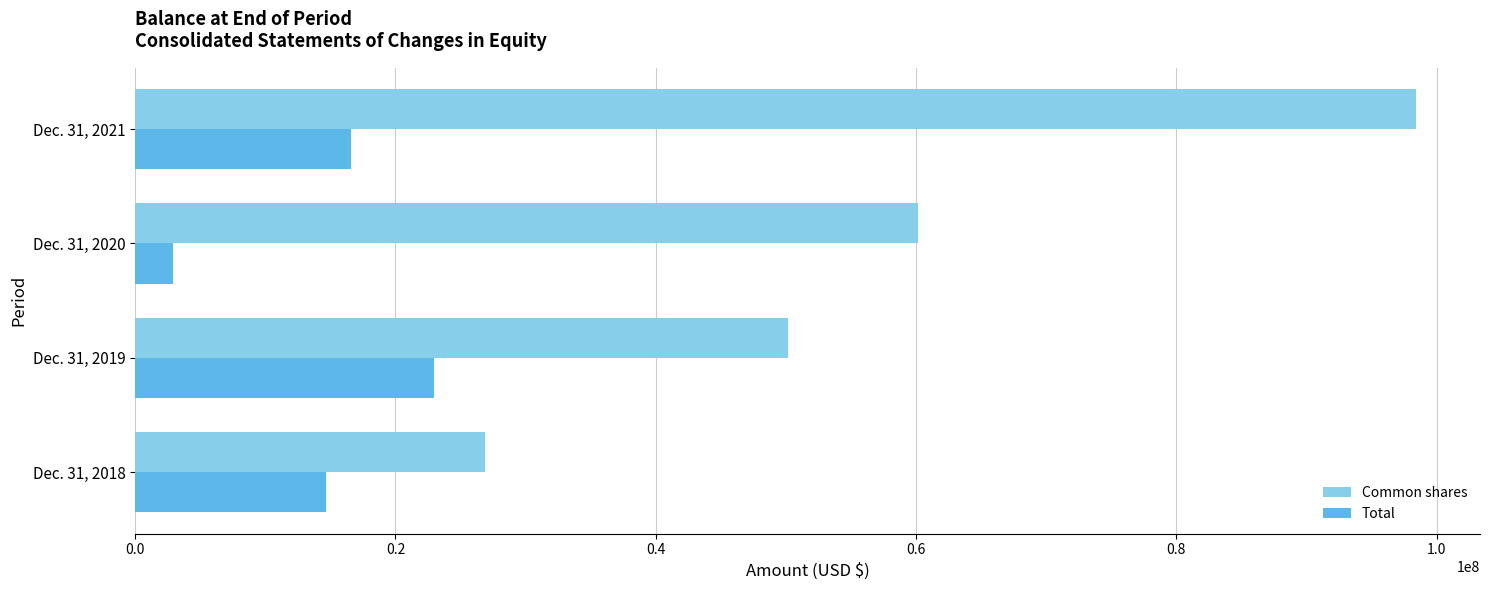

What is the spread (max minus min) of values at Dec. 31, 2021?

81819585